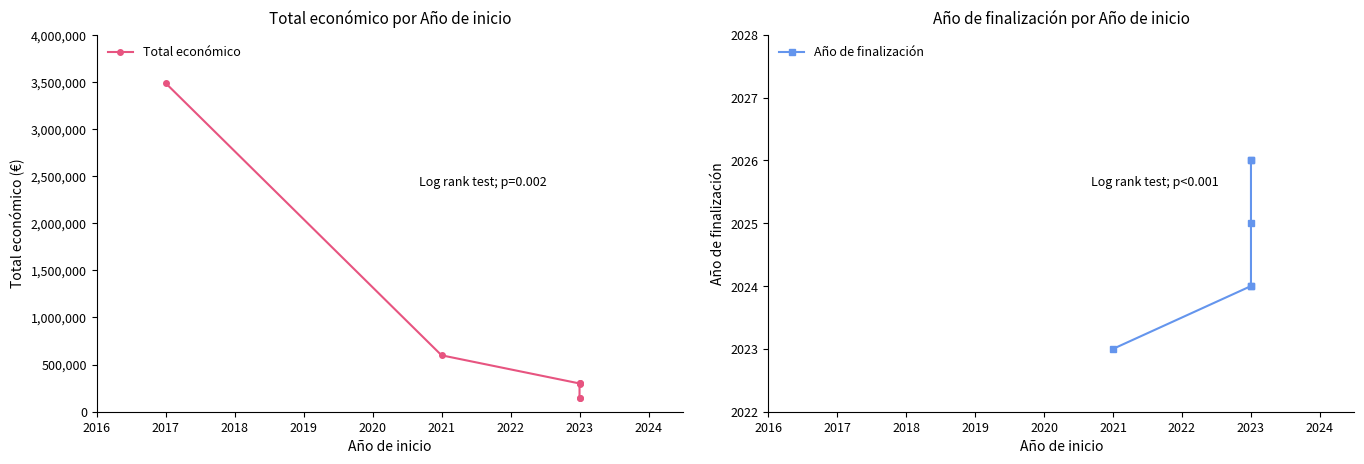

Which series has the largest range (max minus min)?

Total económico